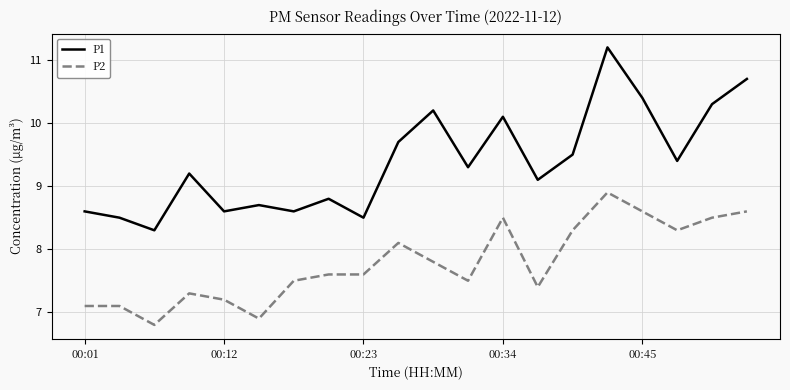

List the series in order of their overall mean, highest first.

P1, P2